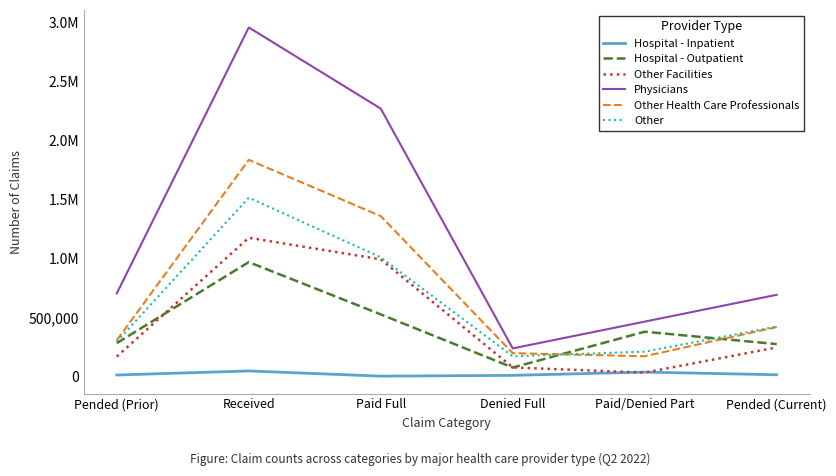

What is the lowest value of the Physicians series?

235947